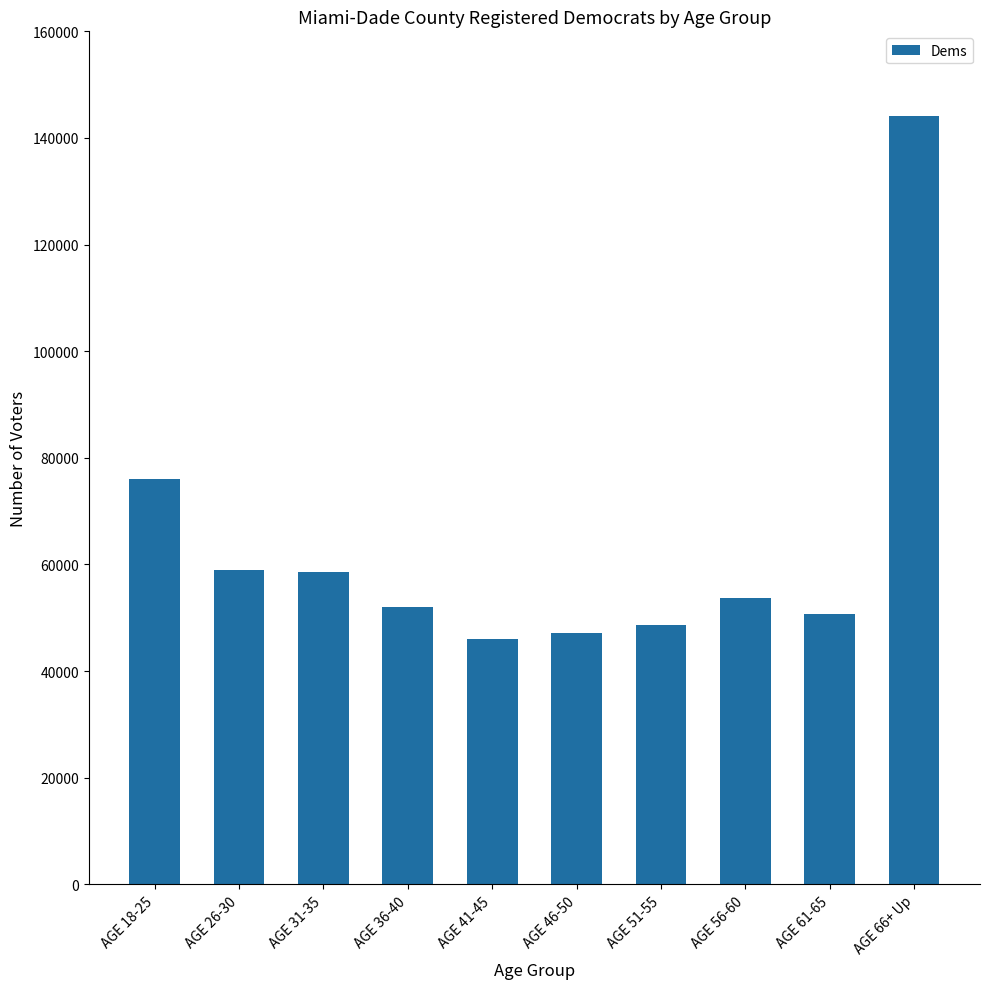

What is the difference between the maximum and second lowest values?

97067